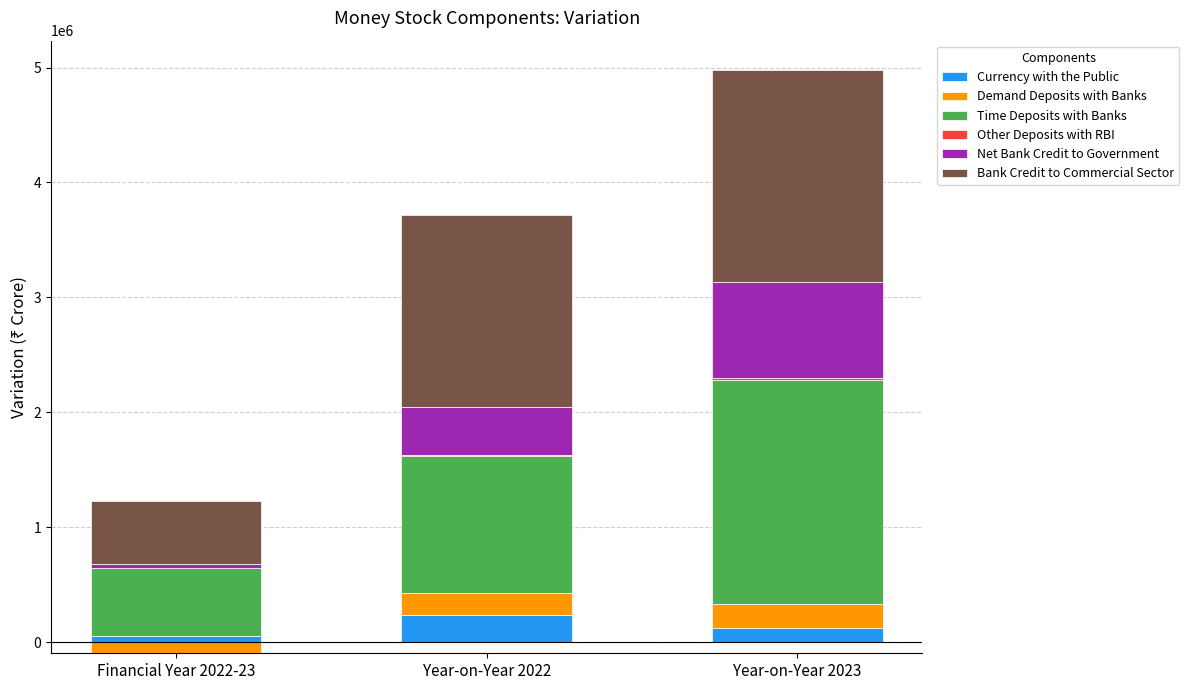

What is the label of the 1st bar from the right?

Year-on-Year 2023